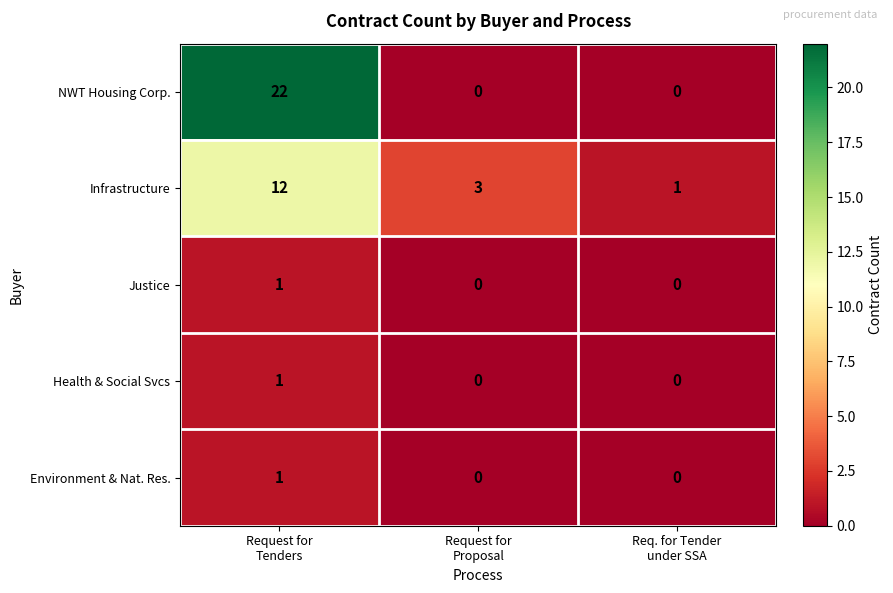

Reading left to right, transcribe all the data shown in this chart.

NWT Housing Corp.: 22	0	0
Infrastructure: 12	3	1
Justice: 1	0	0
Health & Social Svcs: 1	0	0
Environment & Nat. Res.: 1	0	0